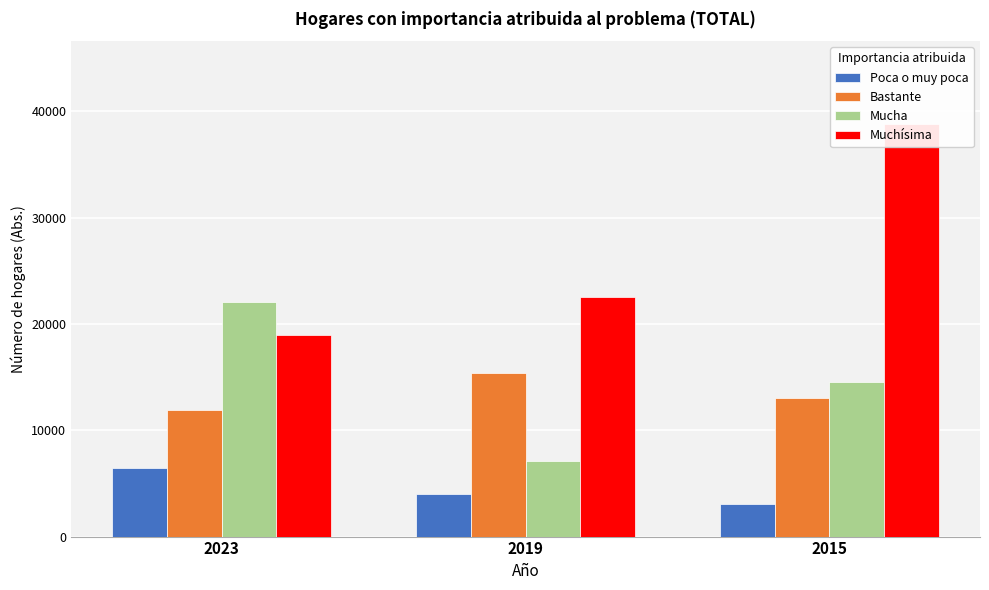

Which series has the widest spread of values?

Muchísima